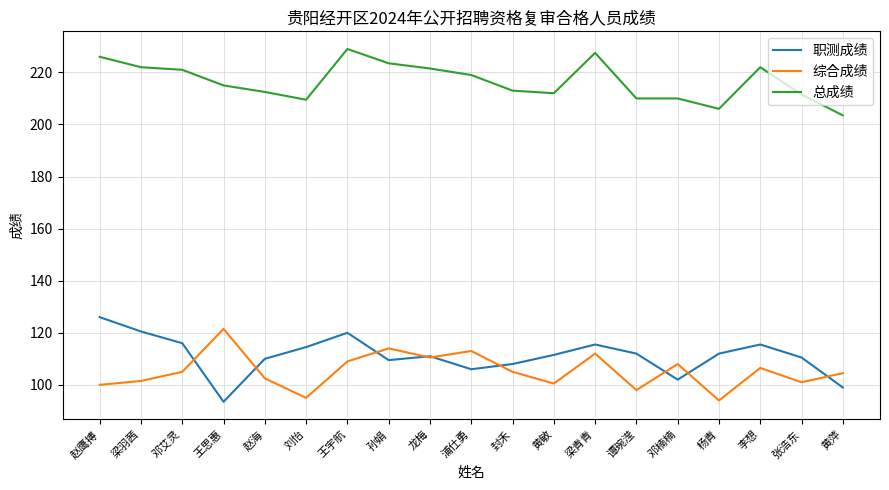

Is this an area chart (filled region under the line)?

No